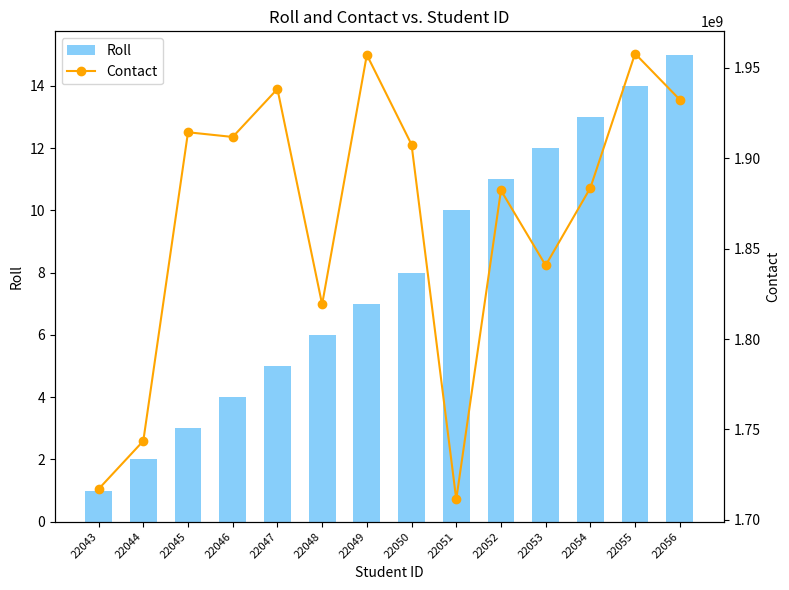

At how many categories does at least one series exceed 1384187148?

14